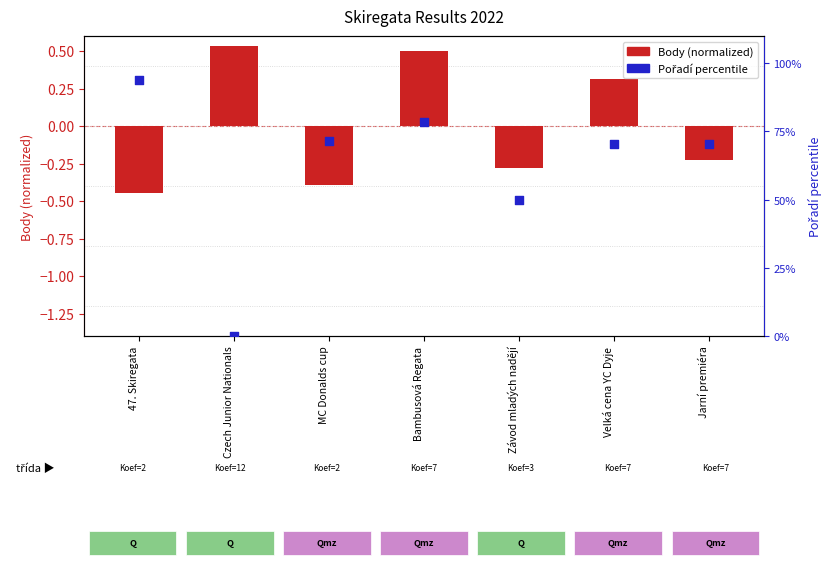

Which series has the largest total across all categories?

Pořadí percentile